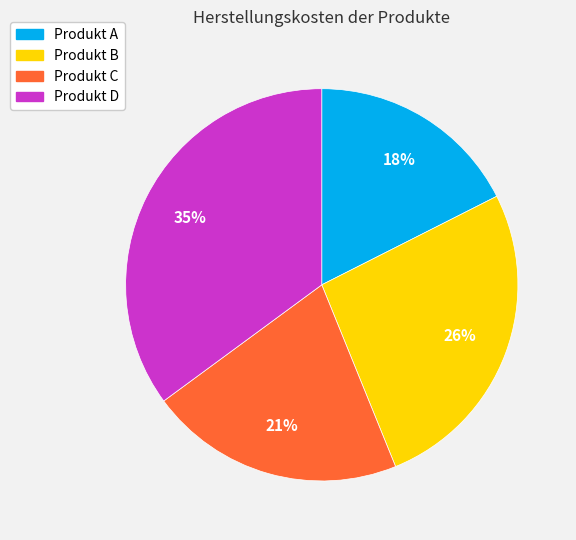

Is the sum of Produkt D and Produkt C greater than half?

Yes